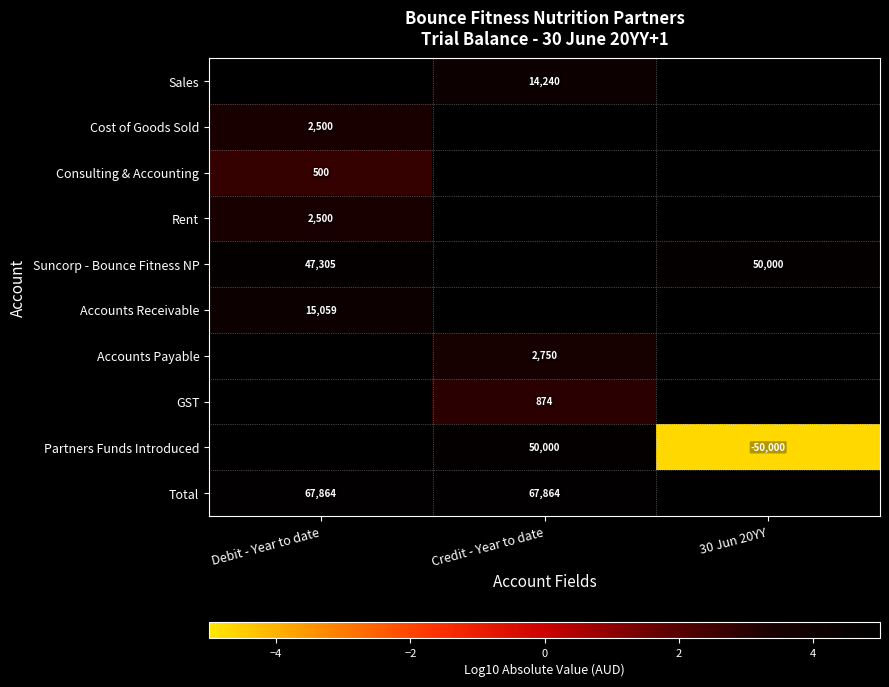

Is it true that Total equals 7.6 at Credit - Year to date?

False